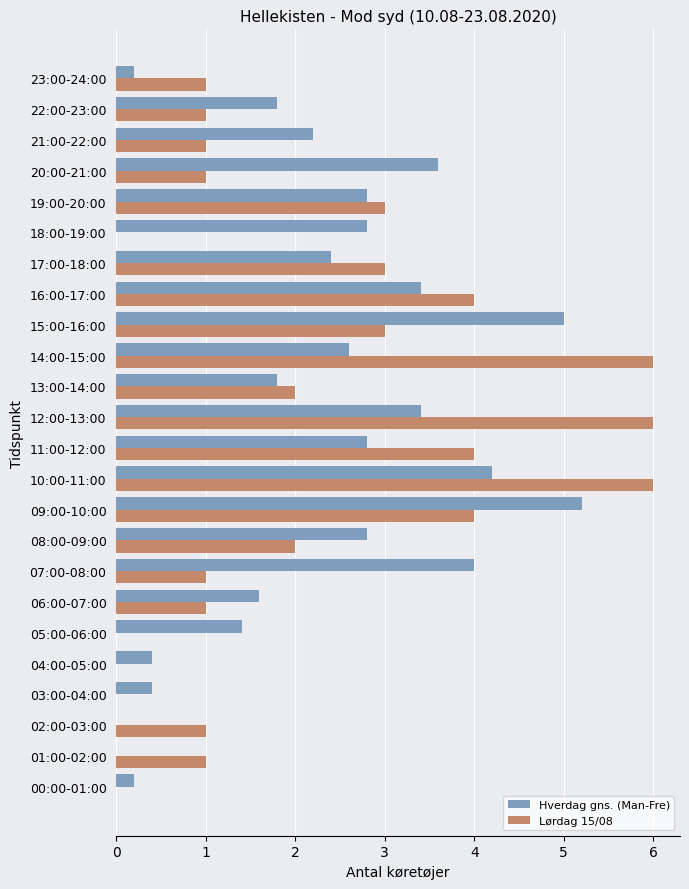

What is the total value across all series at 01:00-02:00?

1.0